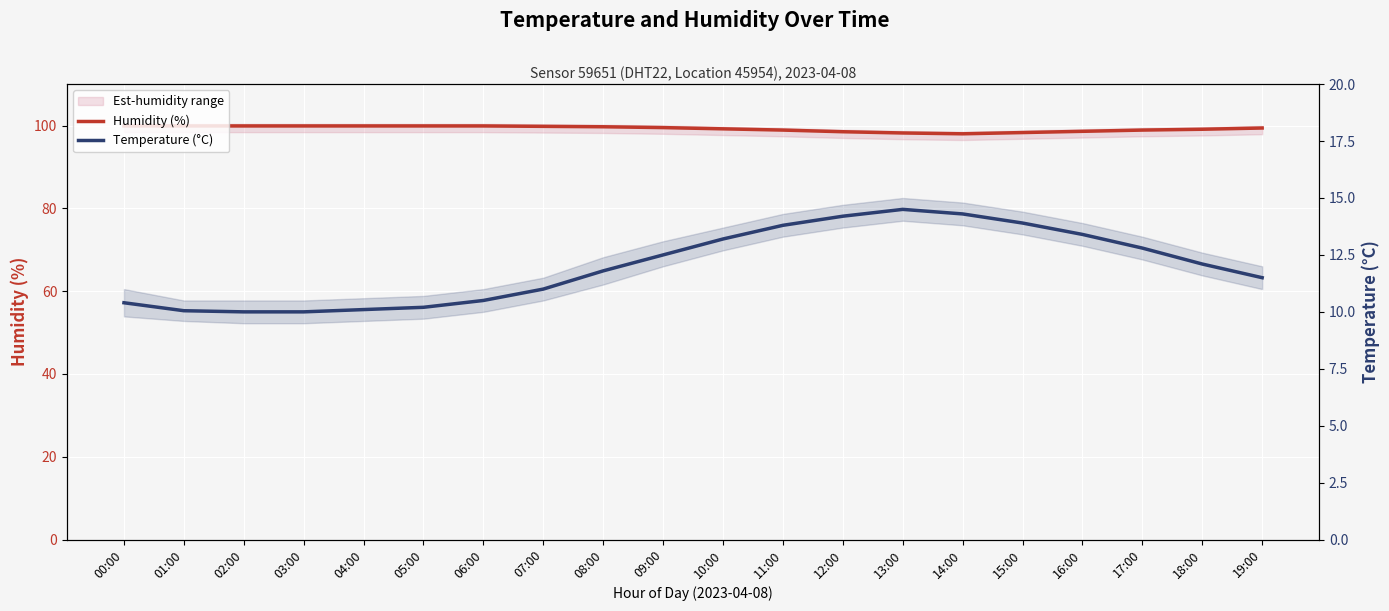

True or false: Humidity (%) has more than 2 points higher than both neighbors.

False